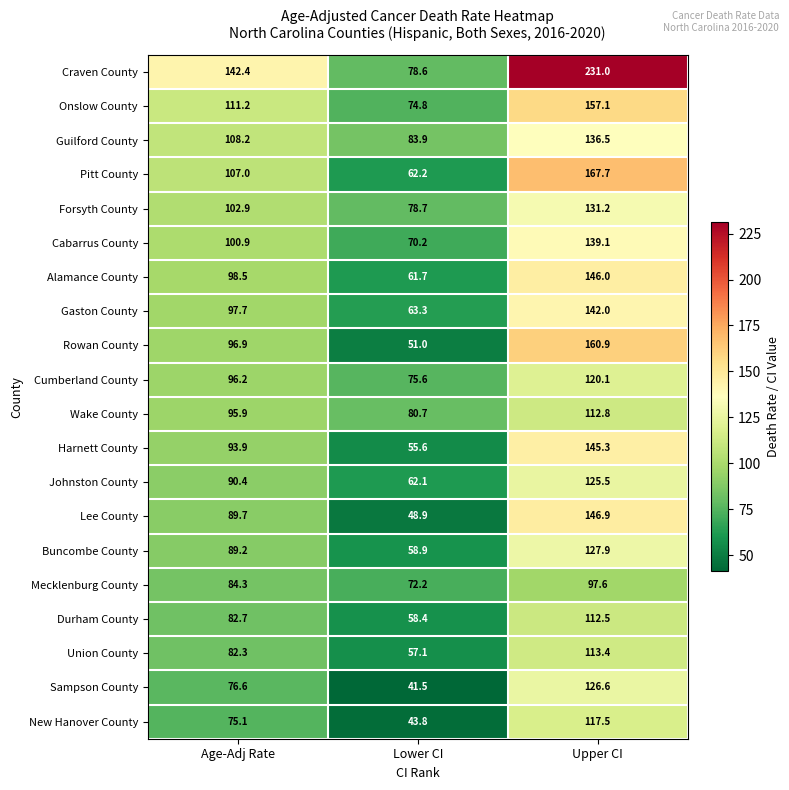

Which label corresponds to the largest value in the chart?

Upper CI